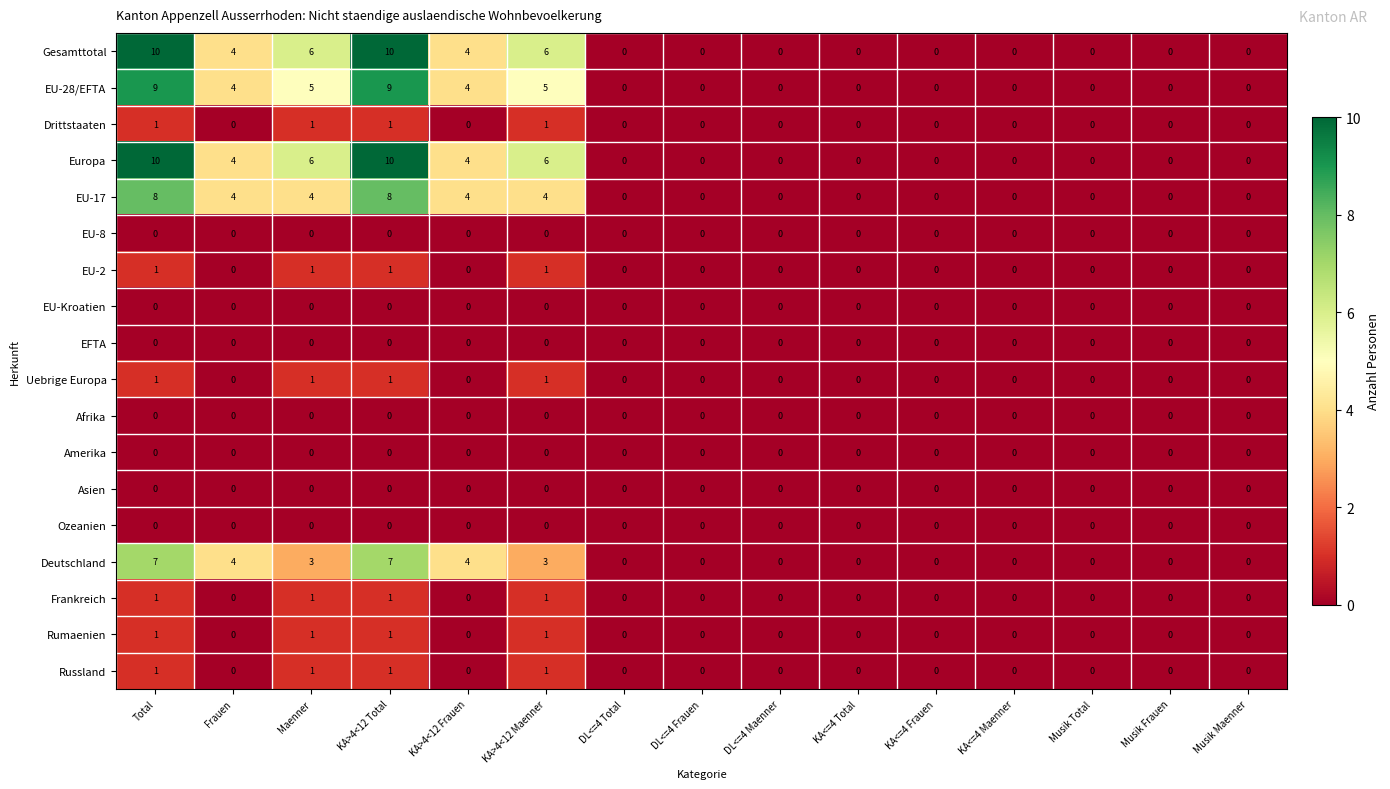

True or false: Frankreich has a value of 0 at KA<=4 Total.

True